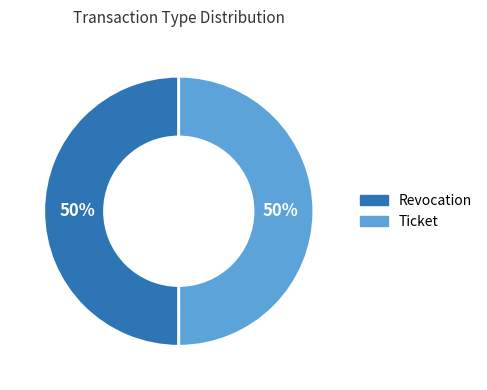

Approximately how many times larger is the value at Revocation compared to Ticket?

1.0